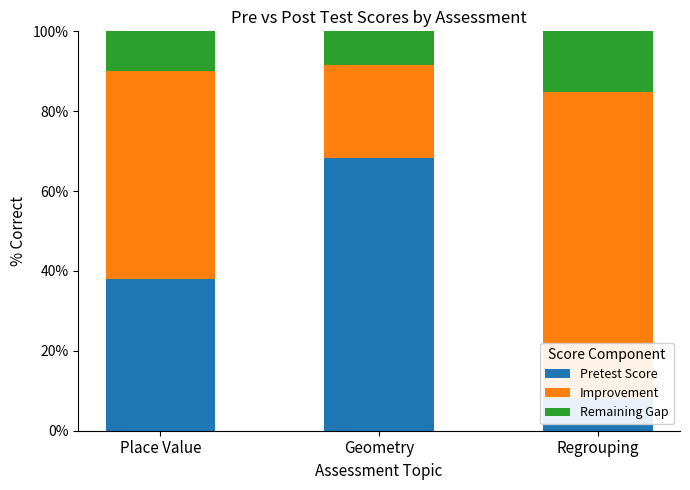

Rank the series at Geometry from lowest to highest value.

Remaining Gap, Improvement, Pretest Score